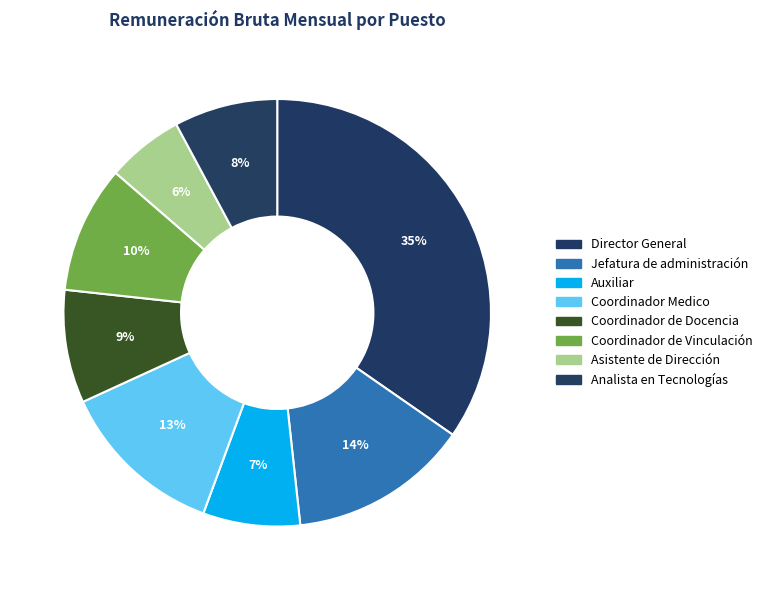

How many segments does this pie chart have?

8